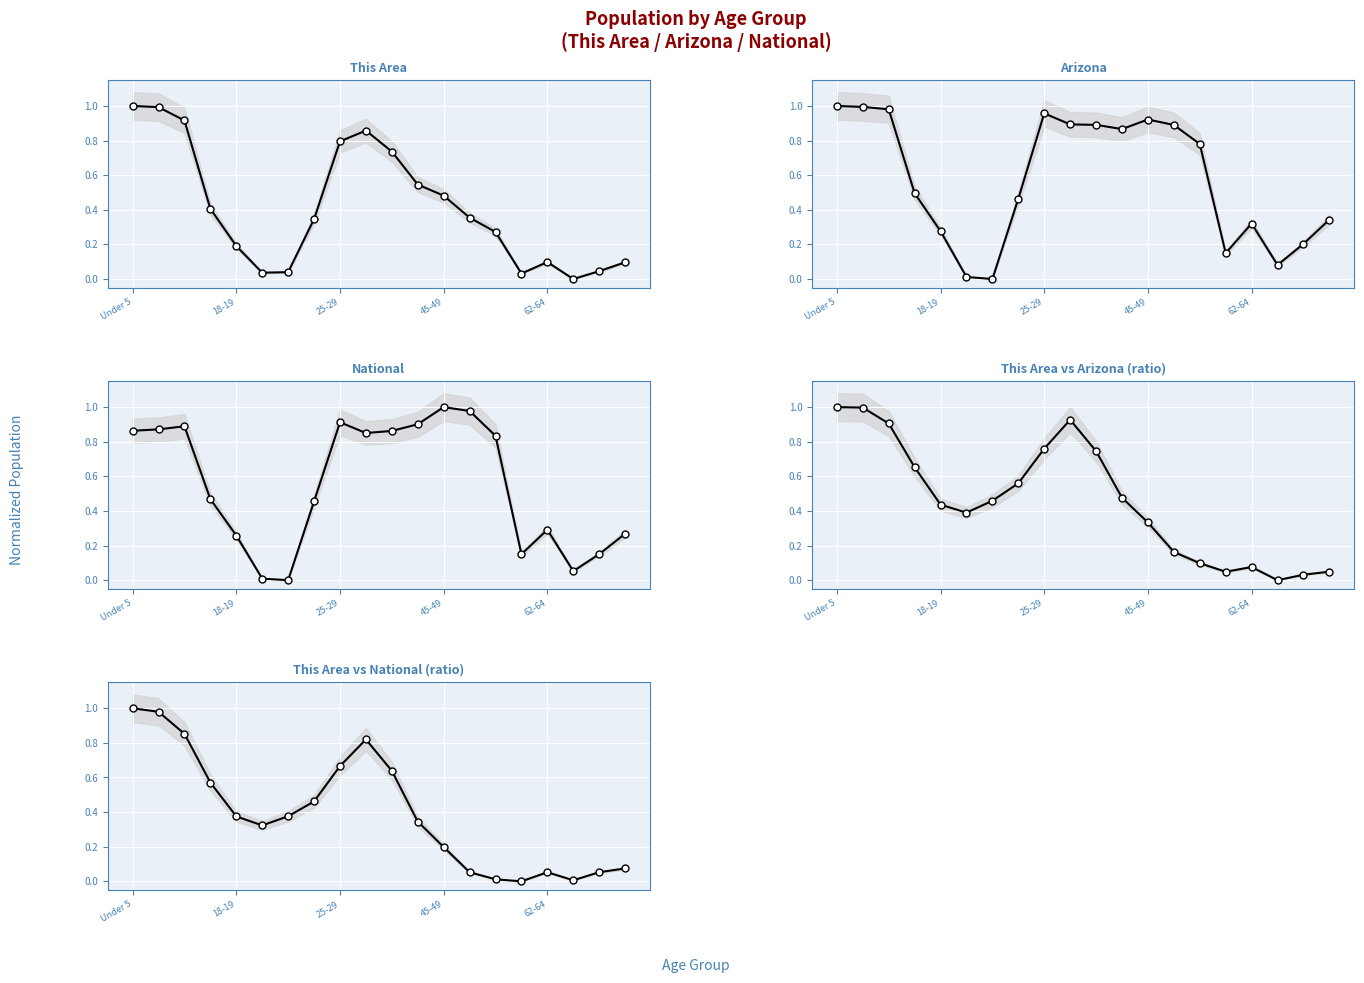

What are all the series names shown in the legend?

This Area, Arizona, National, This Area / Arizona, This Area / National